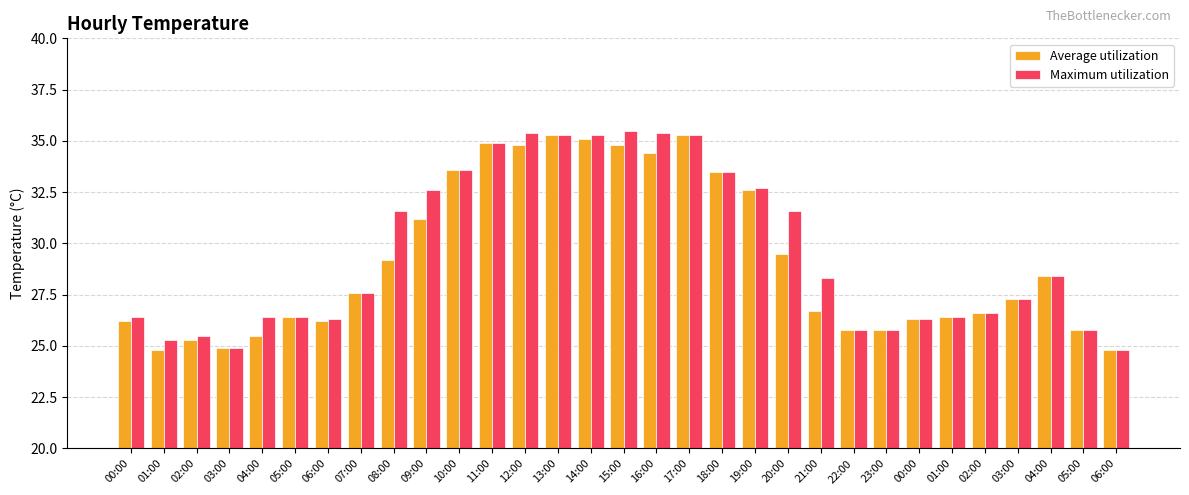

Is it true that Average utilization equals 28.4 at 04:00?

True